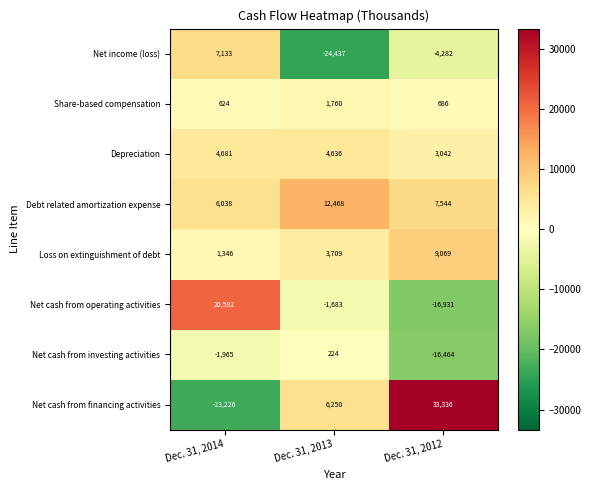

Reading left to right, what are all the values shown in this chart?

Net income (loss): 7133	-24437	-4282
Share-based compensation: 624	1760	686
Depreciation: 4681	4636	3042
Debt related amortization expense: 6038	12468	7544
Loss on extinguishment of debt: 1346	3709	9069
Net cash from operating activities: 20592	-1683	-16931
Net cash from investing activities: -1965	224	-16464
Net cash from financing activities: -23226	6250	33336